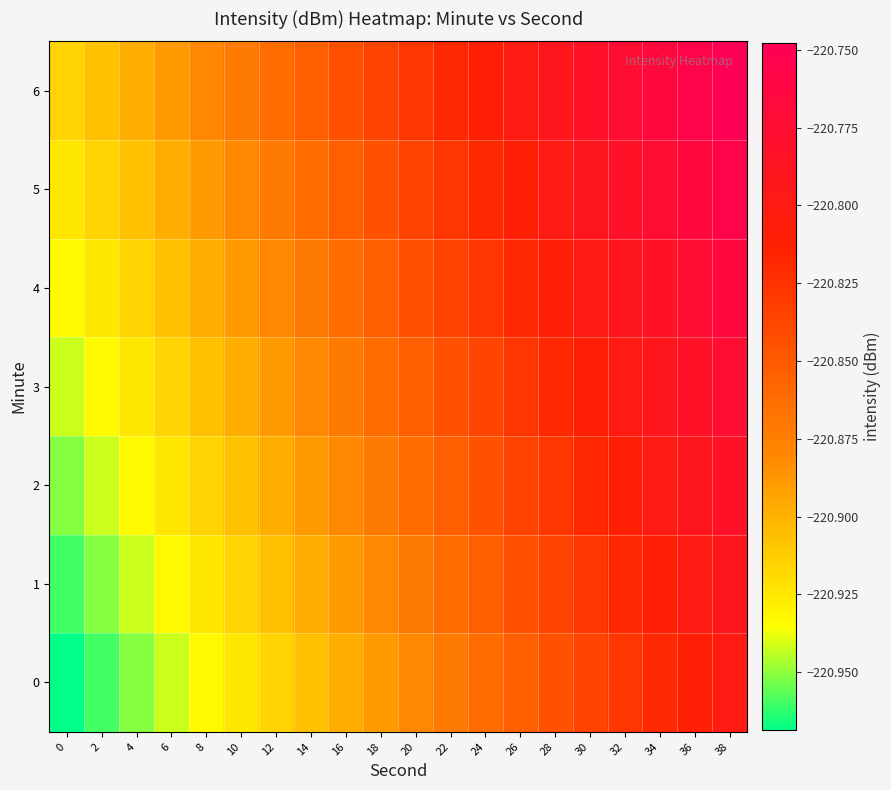

Reading left to right, what are all the values shown in this chart?

0: 0=-221.0	2=-221.0	4=-221.0	6=-220.9	8=-220.9	10=-220.9	12=-220.9	14=-220.9	16=-220.9	18=-220.9	20=-220.9	22=-220.9	24=-220.9	26=-220.9	28=-220.8	30=-220.8	32=-220.8	34=-220.8	36=-220.8	38=-220.8
1: 0=-221.0	2=-221.0	4=-220.9	6=-220.9	8=-220.9	10=-220.9	12=-220.9	14=-220.9	16=-220.9	18=-220.9	20=-220.9	22=-220.9	24=-220.9	26=-220.8	28=-220.8	30=-220.8	32=-220.8	34=-220.8	36=-220.8	38=-220.8
2: 0=-221.0	2=-220.9	4=-220.9	6=-220.9	8=-220.9	10=-220.9	12=-220.9	14=-220.9	16=-220.9	18=-220.9	20=-220.9	22=-220.9	24=-220.8	26=-220.8	28=-220.8	30=-220.8	32=-220.8	34=-220.8	36=-220.8	38=-220.8
3: 0=-220.9	2=-220.9	4=-220.9	6=-220.9	8=-220.9	10=-220.9	12=-220.9	14=-220.9	16=-220.9	18=-220.9	20=-220.9	22=-220.8	24=-220.8	26=-220.8	28=-220.8	30=-220.8	32=-220.8	34=-220.8	36=-220.8	38=-220.8
4: 0=-220.9	2=-220.9	4=-220.9	6=-220.9	8=-220.9	10=-220.9	12=-220.9	14=-220.9	16=-220.9	18=-220.9	20=-220.8	22=-220.8	24=-220.8	26=-220.8	28=-220.8	30=-220.8	32=-220.8	34=-220.8	36=-220.8	38=-220.8
5: 0=-220.9	2=-220.9	4=-220.9	6=-220.9	8=-220.9	10=-220.9	12=-220.9	14=-220.9	16=-220.9	18=-220.8	20=-220.8	22=-220.8	24=-220.8	26=-220.8	28=-220.8	30=-220.8	32=-220.8	34=-220.8	36=-220.8	38=-220.8
6: 0=-220.9	2=-220.9	4=-220.9	6=-220.9	8=-220.9	10=-220.9	12=-220.9	14=-220.9	16=-220.8	18=-220.8	20=-220.8	22=-220.8	24=-220.8	26=-220.8	28=-220.8	30=-220.8	32=-220.8	34=-220.8	36=-220.8	38=-220.7